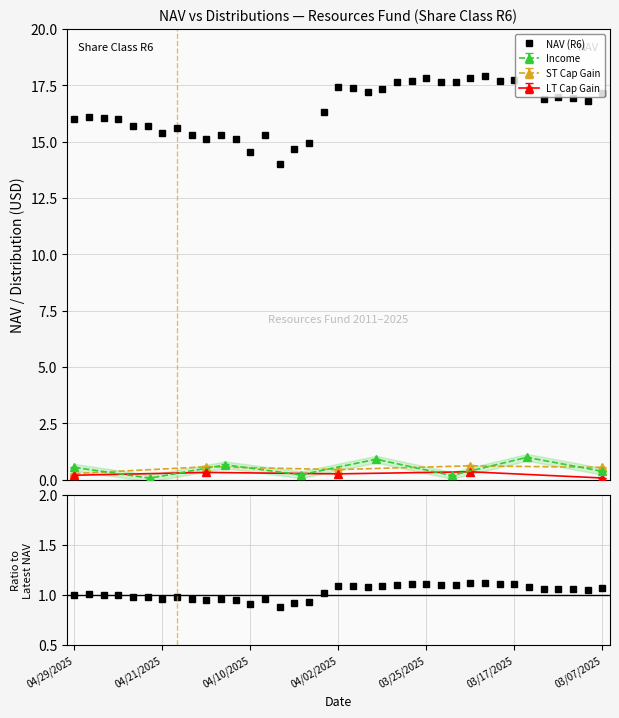

Is it true that NAV (R6) equals 6.4 at 15?

False